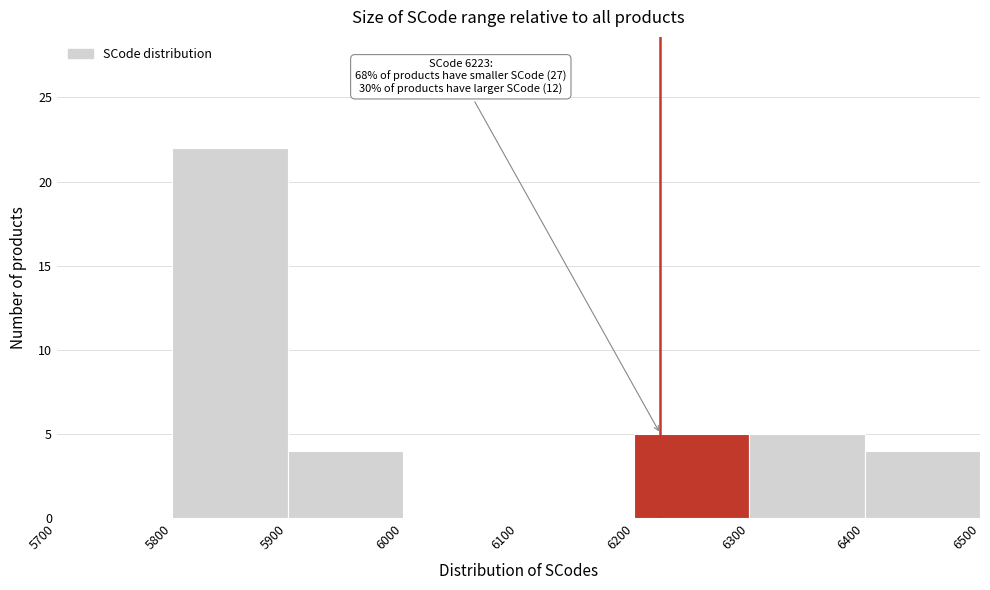

Over which range of the x-axis is the bar tallest?

5800 to 5900